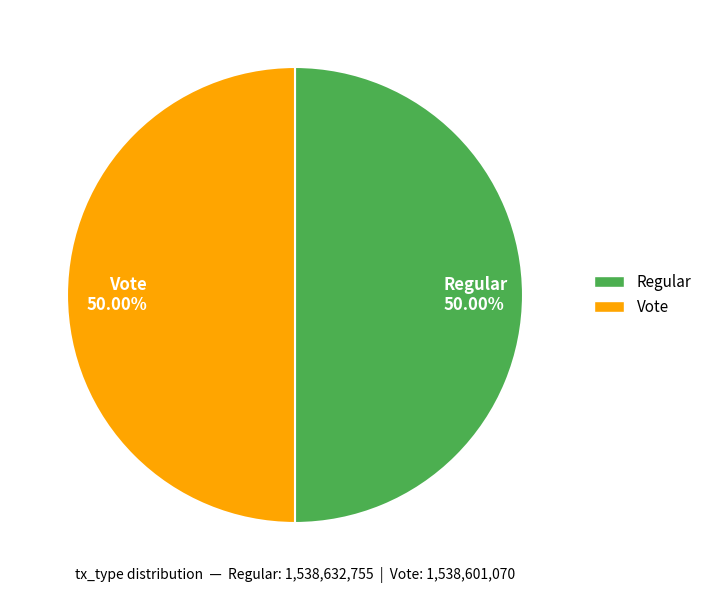

What is the ratio of the value at Vote to the value at Regular?

1.0